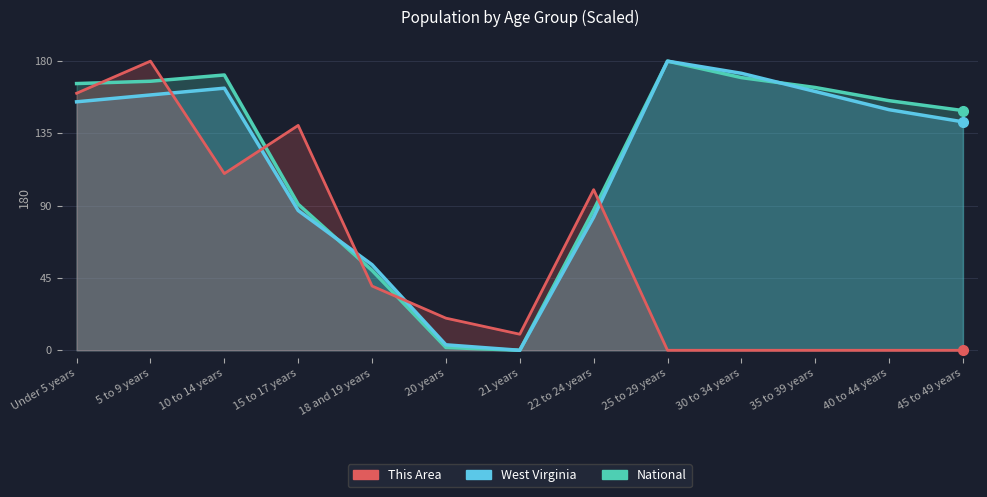

What is the total value across all series at 5 to 9 years?

506.4